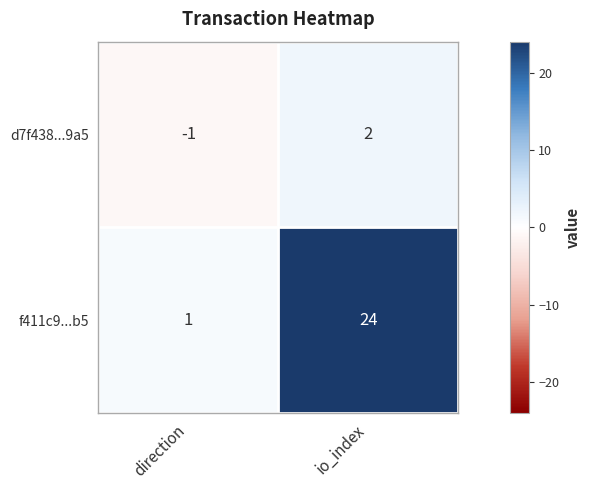

Reading right to left, extract all data points from this chart.

d7f438...9a5: 2	-1
f411c9...b5: 24	1